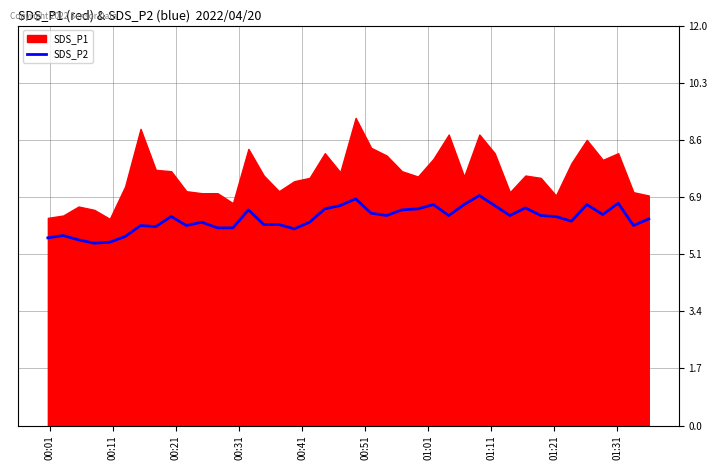

Count the number of categories in the chart.

40